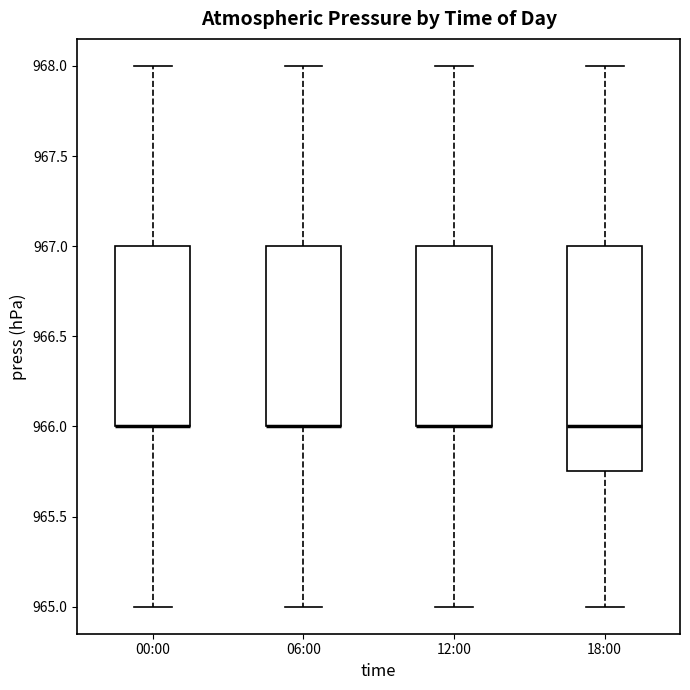

Reading left to right, read every box against the y-axis: the position of its median line, the range the box covers, and the ends of its whiskers. The values are not printed on the chart, so give them approximately, as read against the axis.

00:00: median 966.00 (drawn on the box's lower edge), box 966.00 to 967.00, whiskers 965.00 to 968.00
06:00: median 966.00 (drawn on the box's lower edge), box 966.00 to 967.00, whiskers 965.00 to 968.00
12:00: median 966.00 (drawn on the box's lower edge), box 966.00 to 967.00, whiskers 965.00 to 968.00
18:00: median 966.00, box 965.75 to 967.00, whiskers 965.00 to 968.00